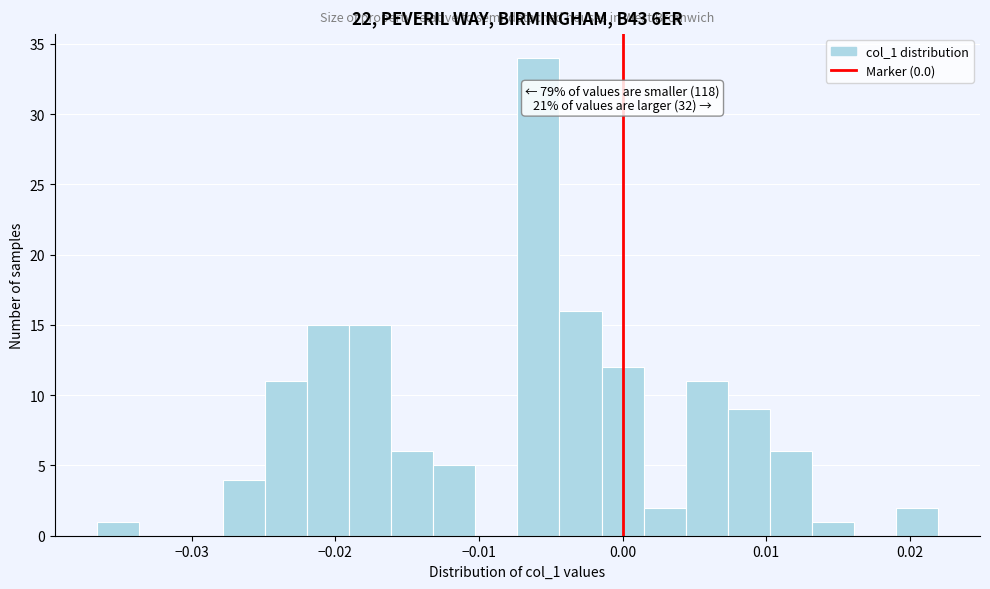

Read against the x-axis, roughly where is the centre of the tallest bar?

-0.006